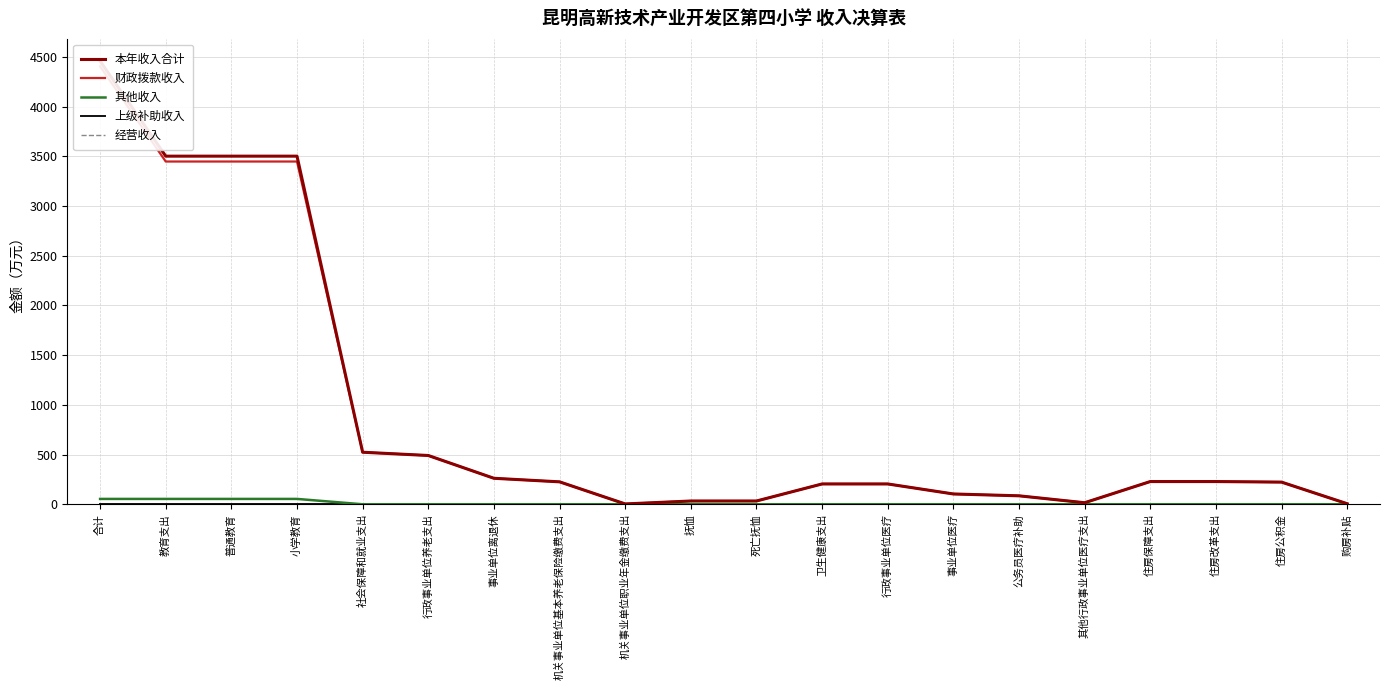

What is the label of the 10th point from the left?

抚恤